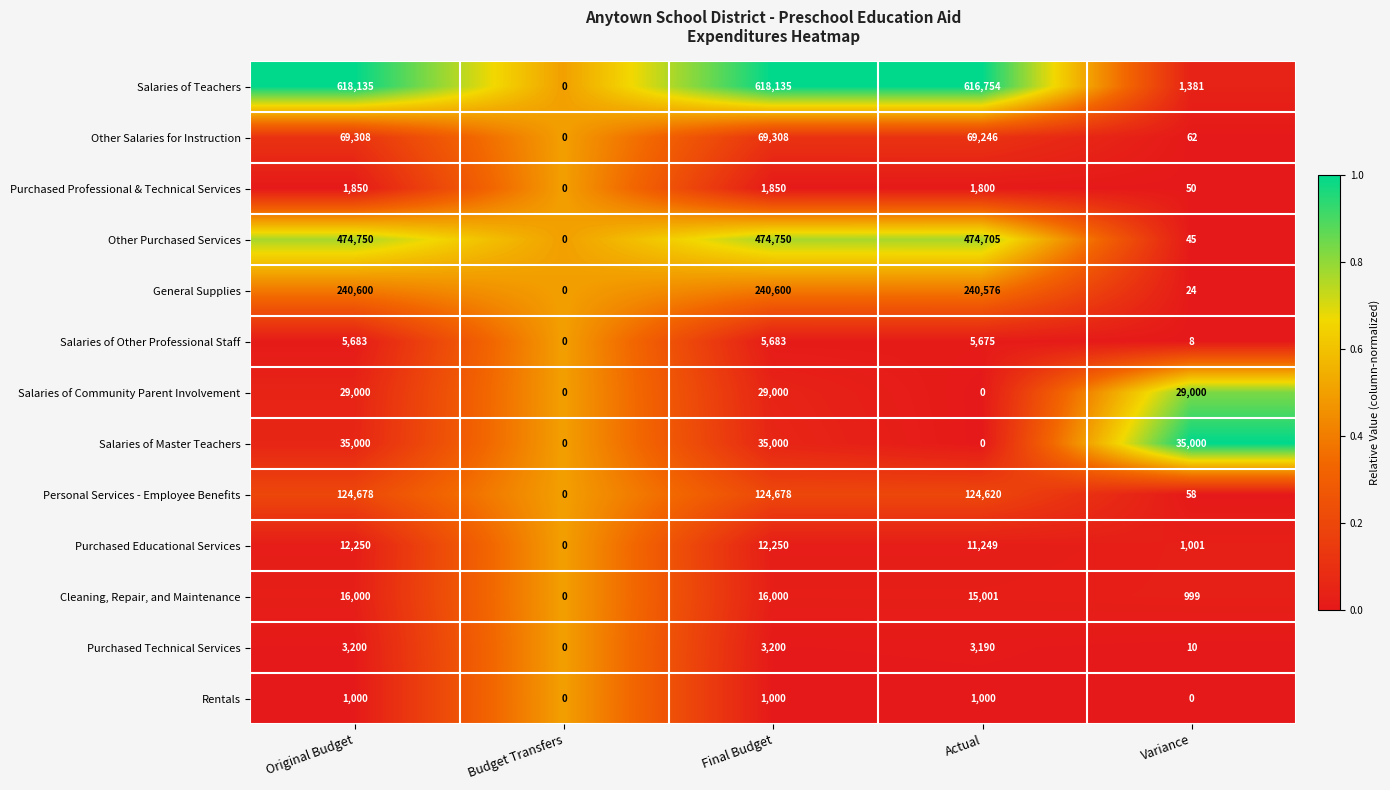

Between Original Budget and Budget Transfers, which series saw the biggest shift?

Salaries of Teachers